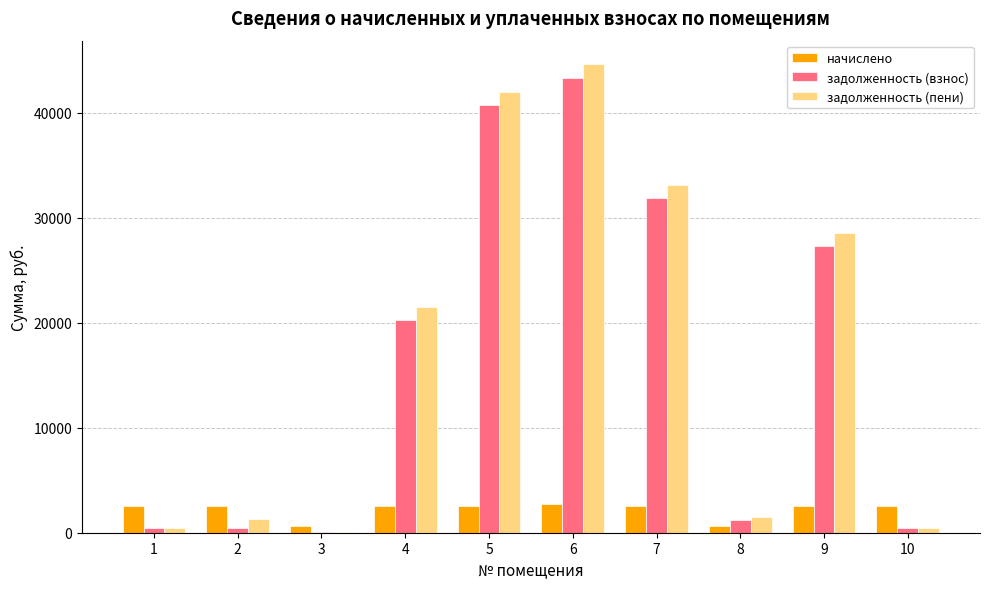

Are the bars grouped side by side (vs. stacked)?

Yes